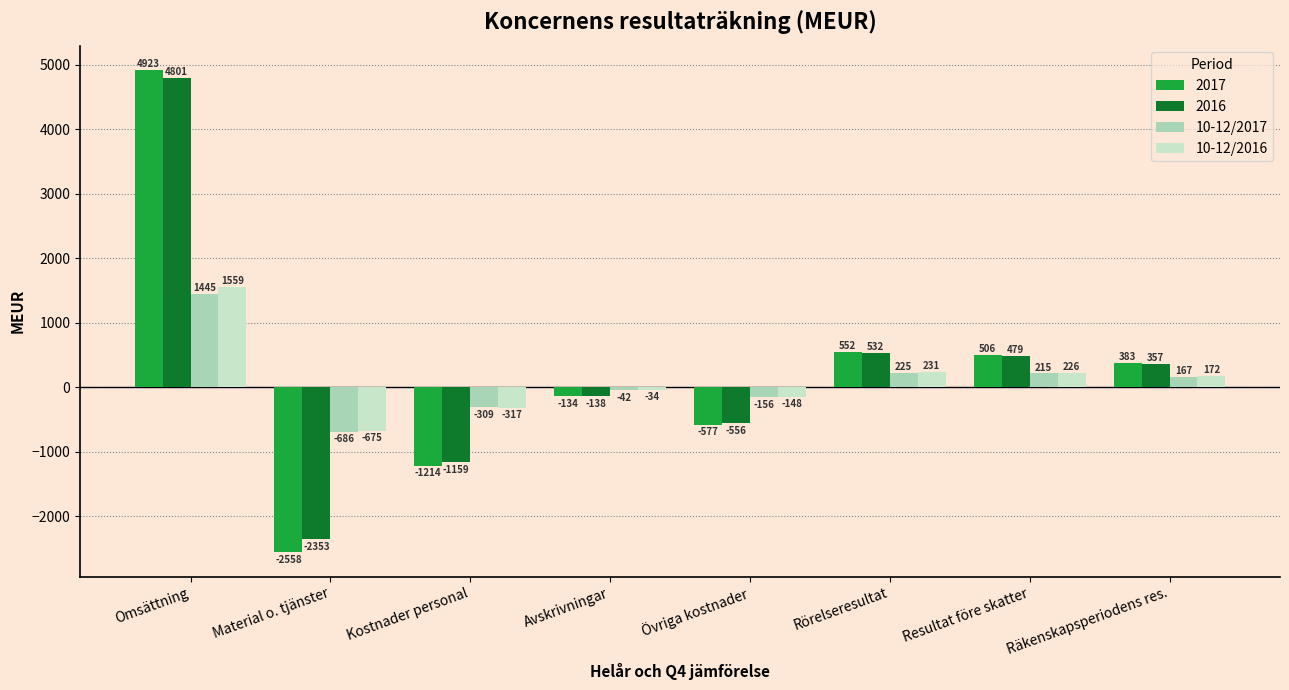

The 2016 series shows 532 at Rörelseresultat. True or false?

True